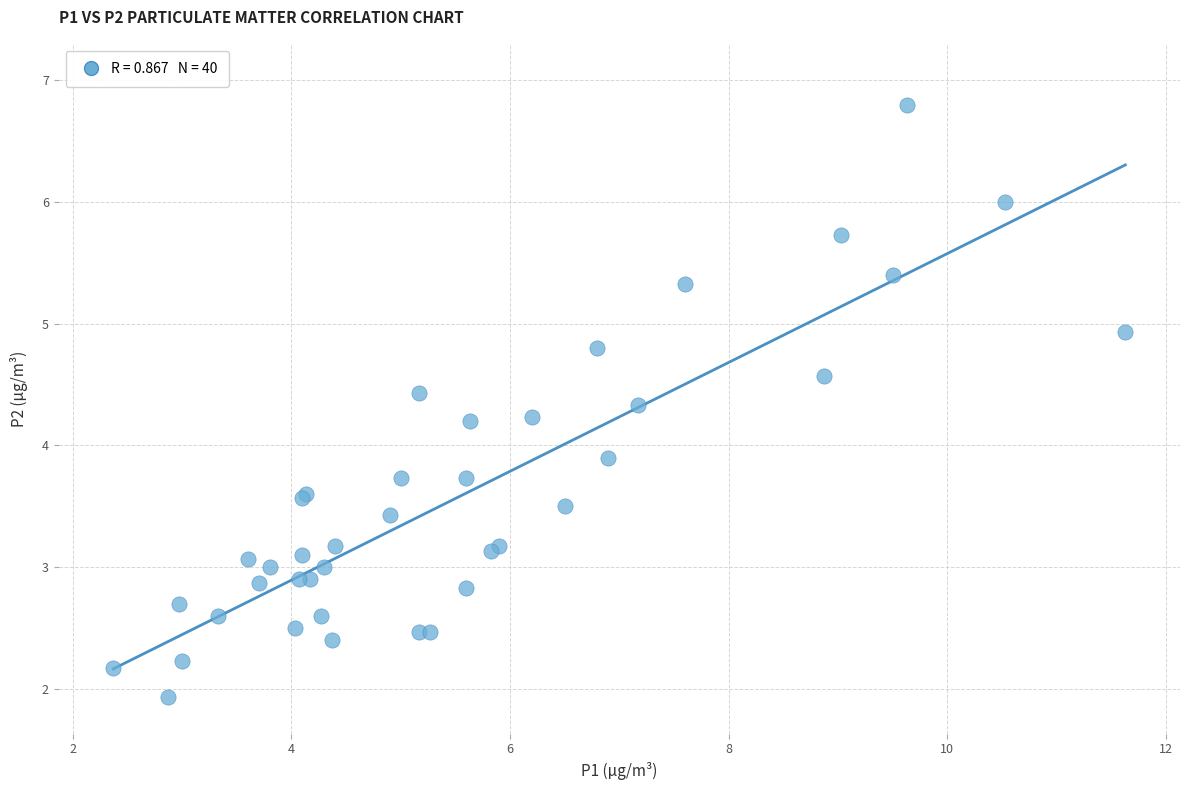

What Y value in the scatter plot is closest to 4?

3.9